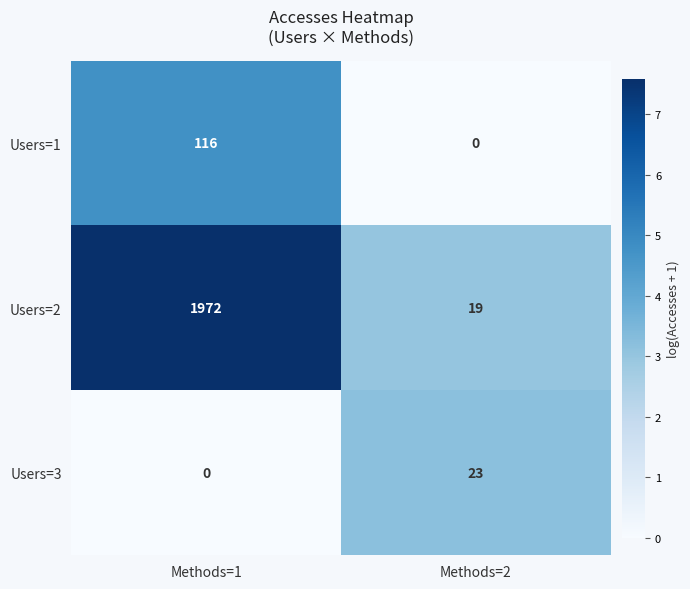

Which series has the widest spread of values?

Users=2